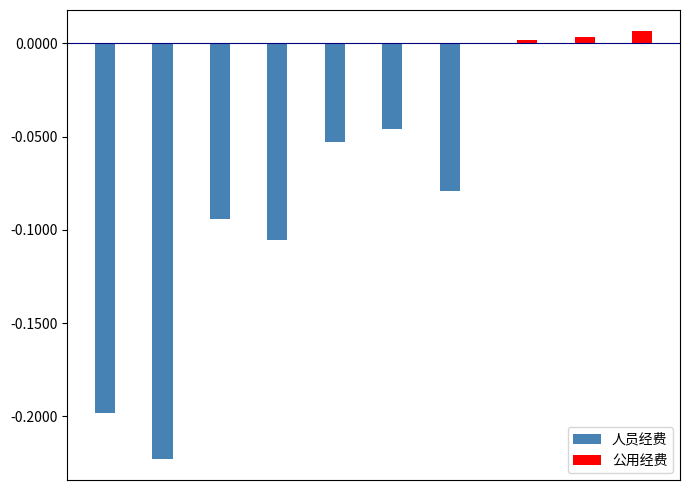

Which series has the largest total across all categories?

公用经费